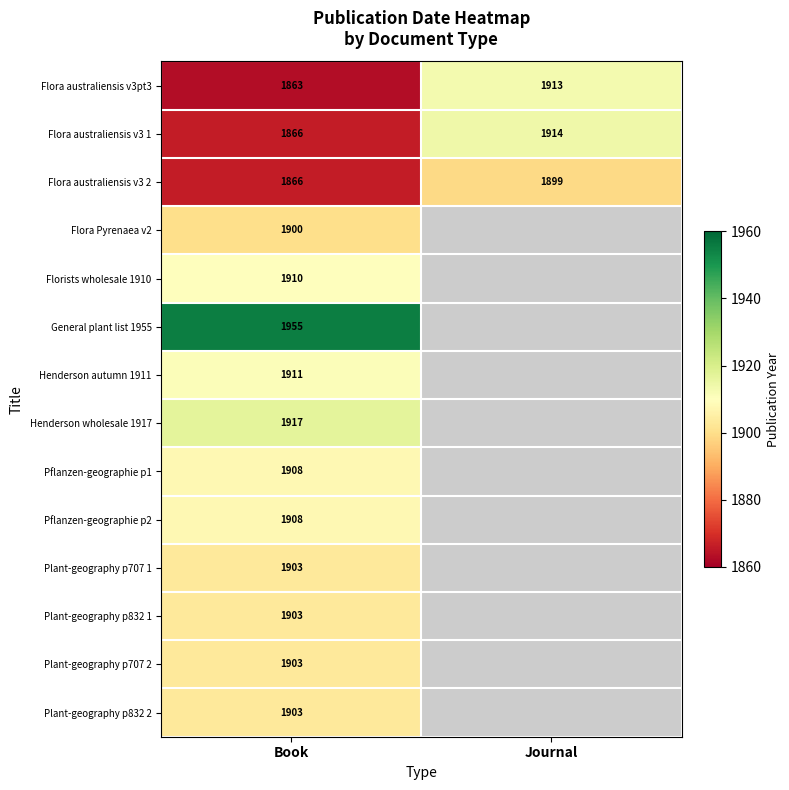

What is the total value across all series at Book?

26616